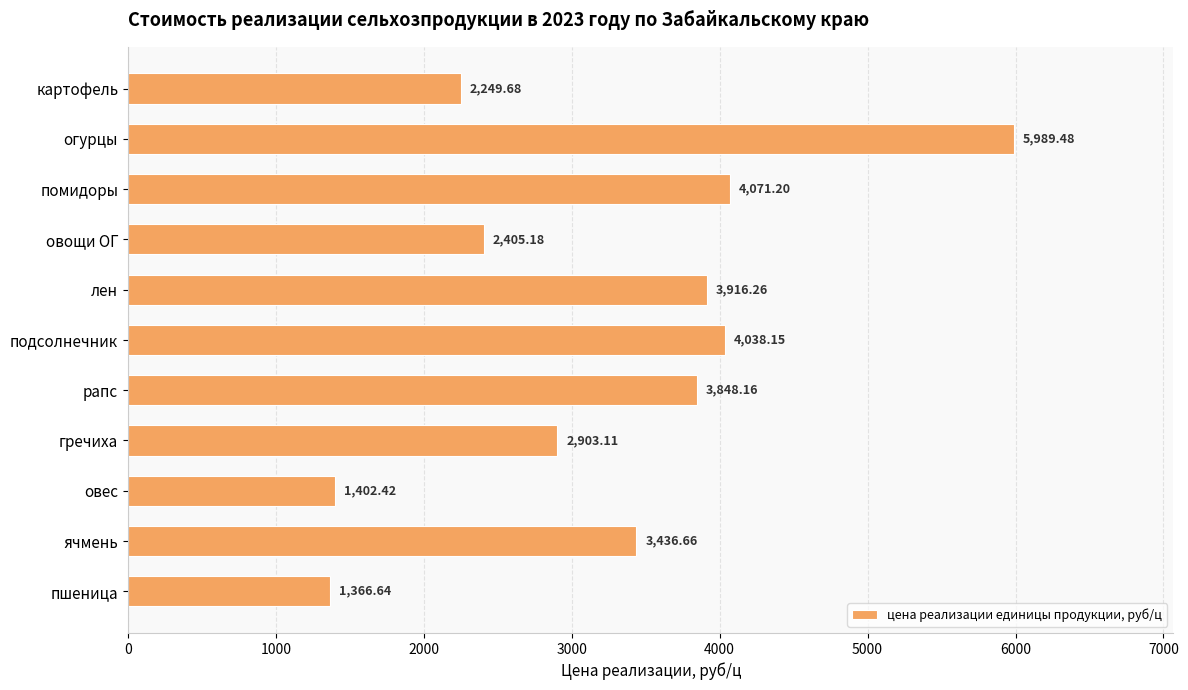

What is the average value?

3238.8